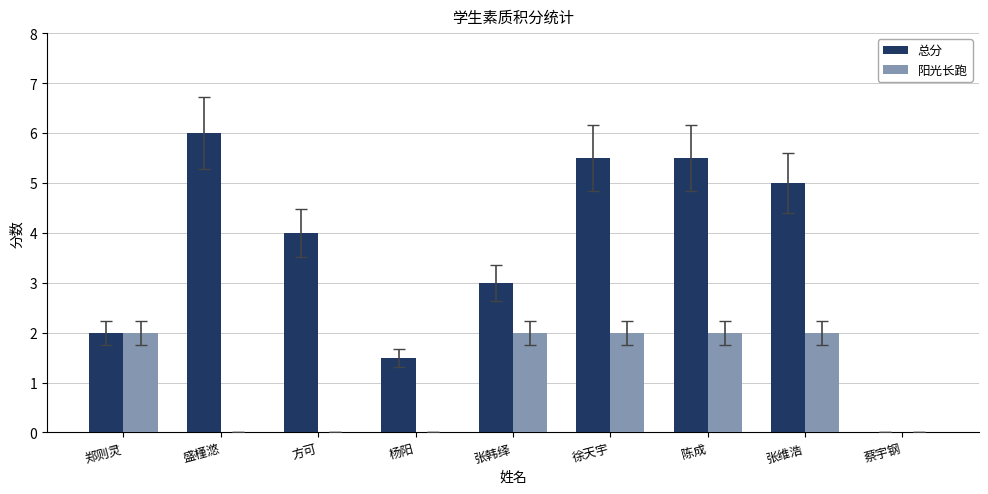

What are all the series names shown in the legend?

总分, 阳光长跑